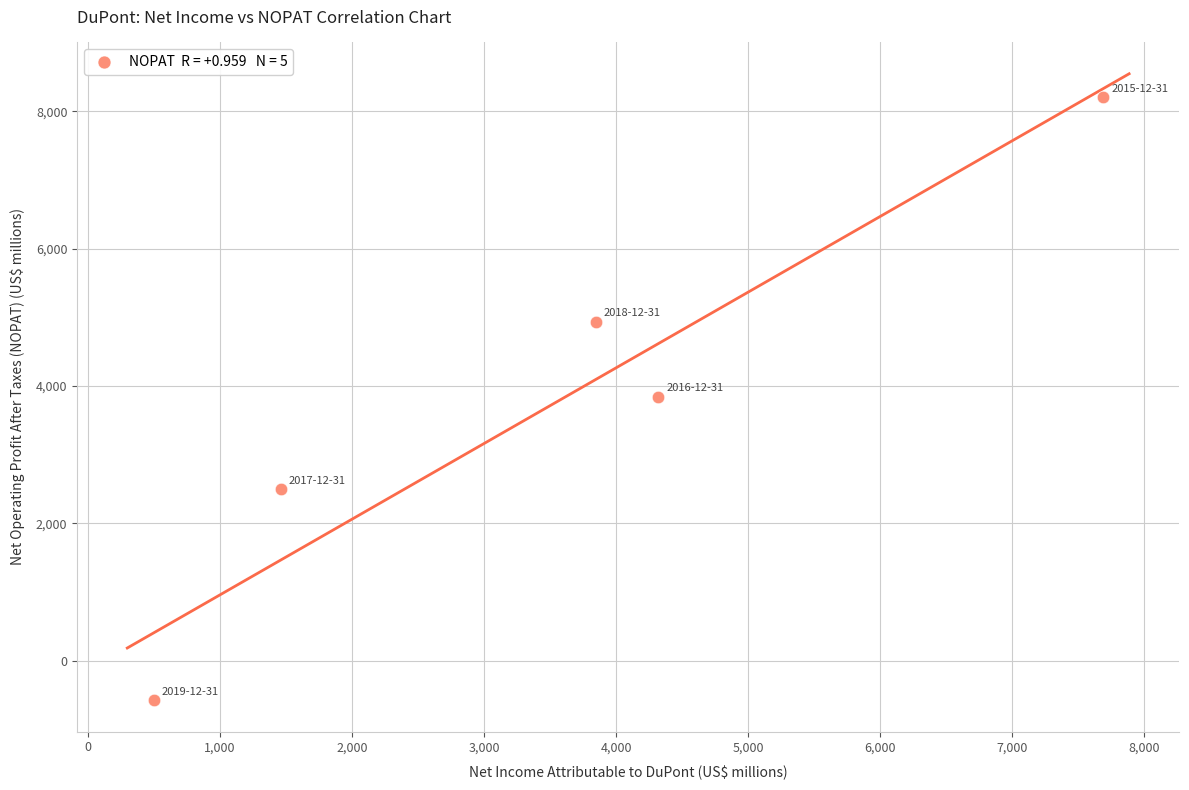

What is the average X value?

3561